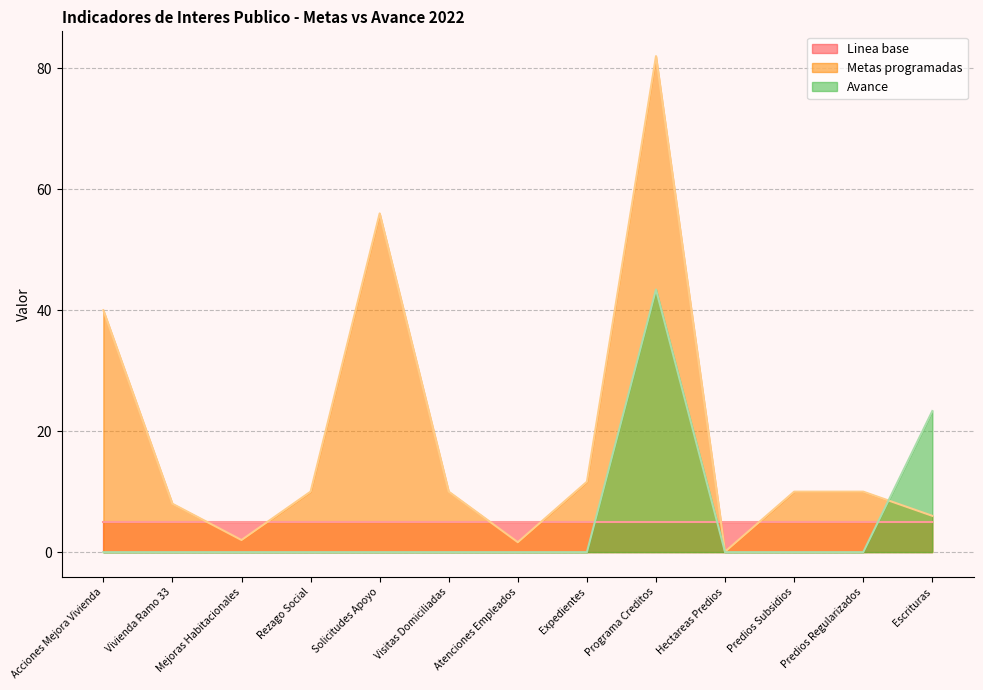

At which label does Metas programadas reach its minimum?

Hectareas Predios